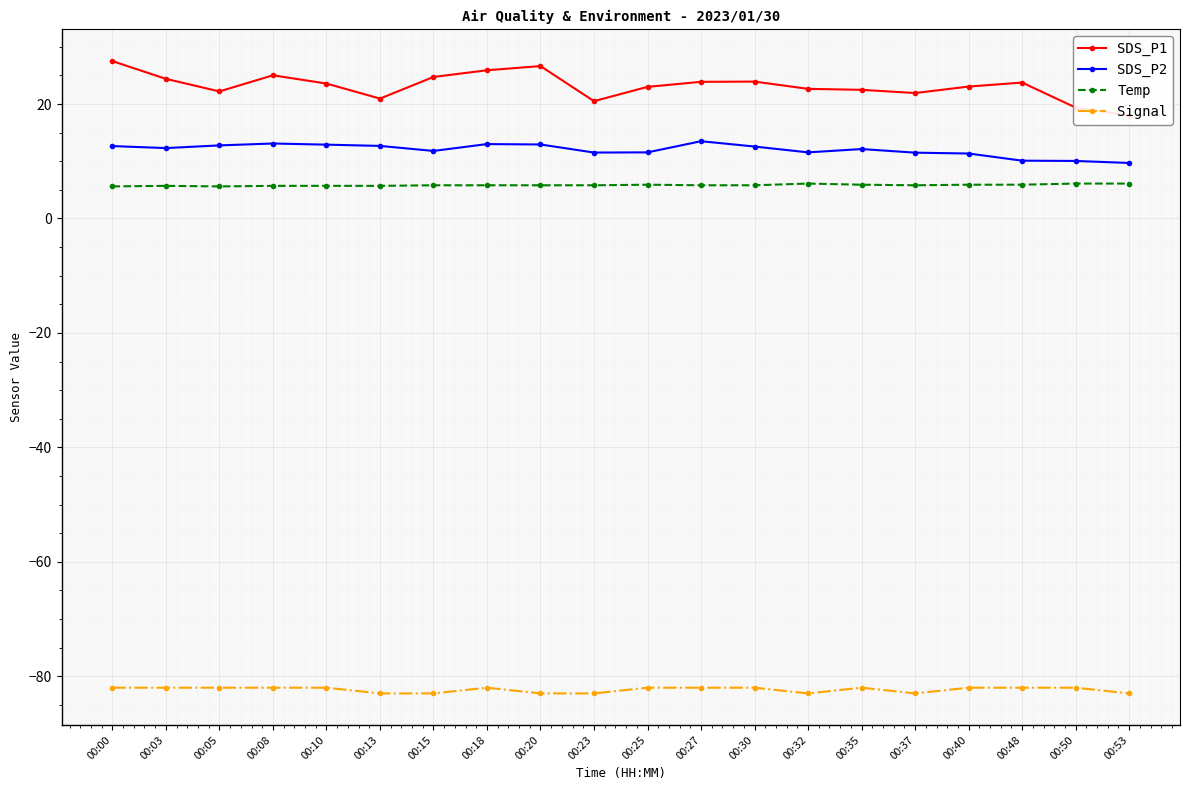

True or false: SDS_P1 and Temp cross at least once.

False